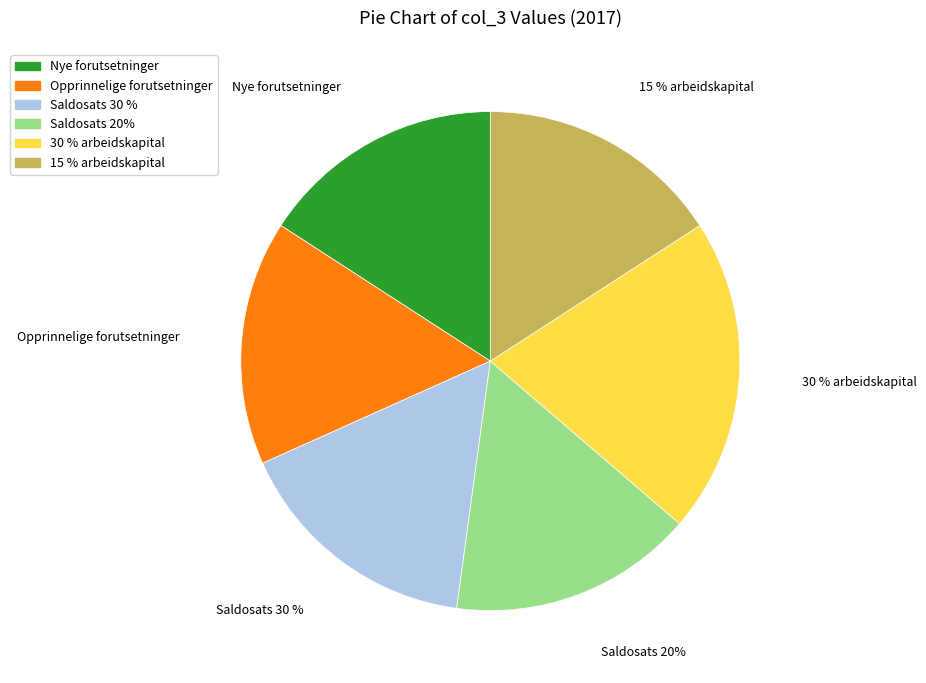

To the nearest percent, what percentage of the pie is 30 % arbeidskapital?

20%